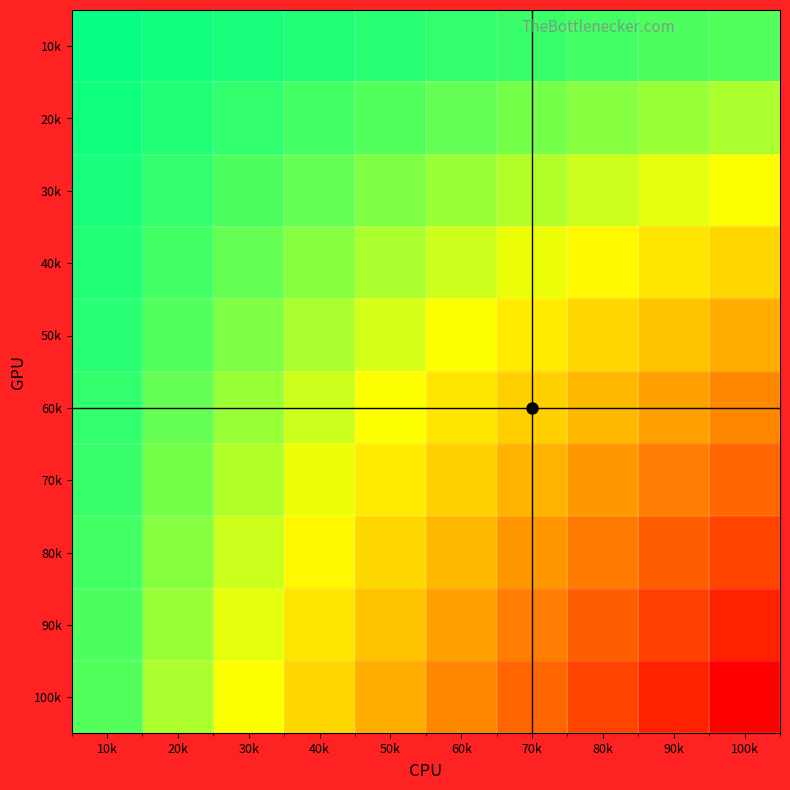

What is the spread (max minus min) of values at 100k?

0.9